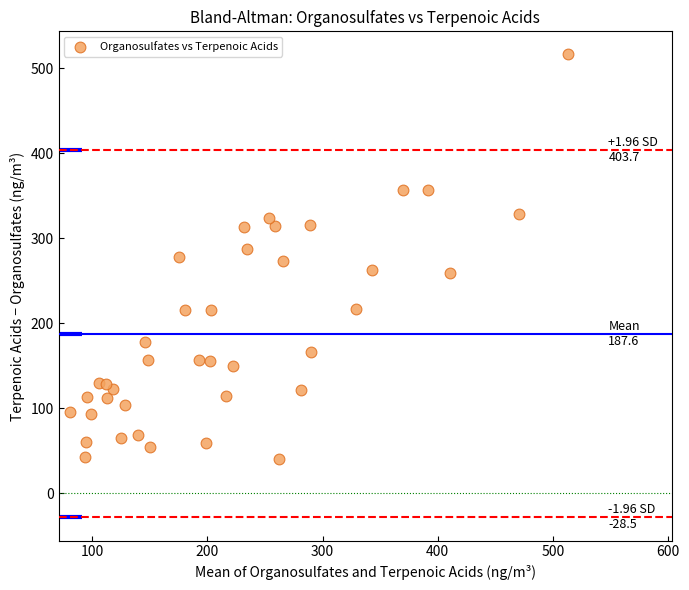

What is the range of X values (max minus min)?

432.3